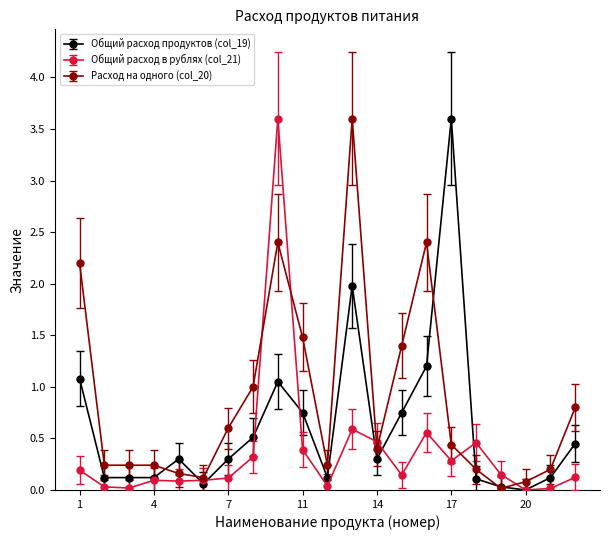

True or false: Общий расход в рублях (col_21) has more than 0 interior local peaks.

True